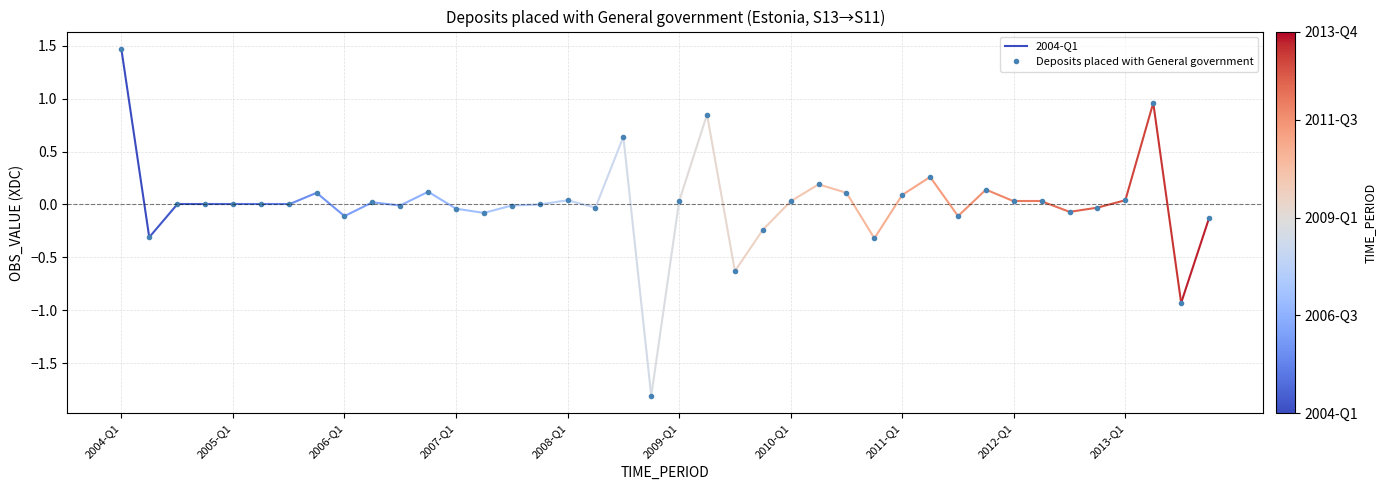

Which label corresponds to the largest value in the chart?

2004-Q1